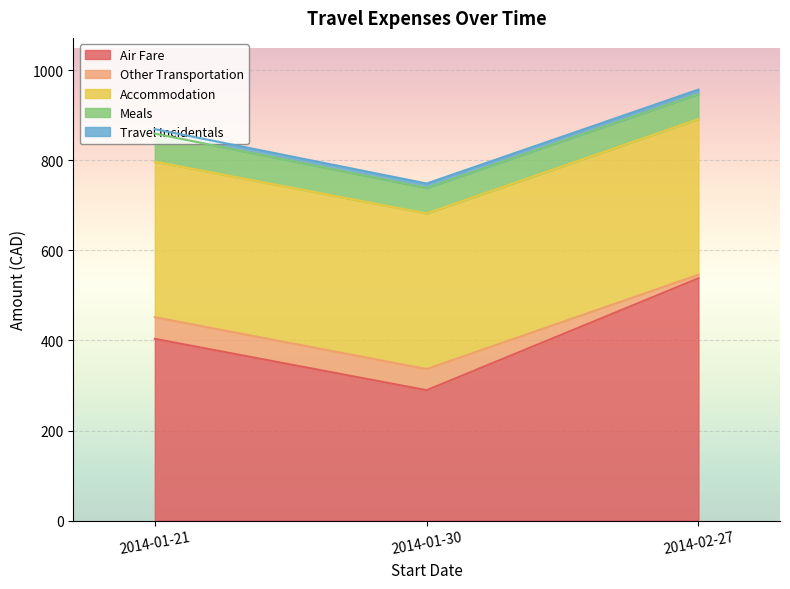

Is it true that Other Transportation equals 5.0 at 2014-02-27?

False